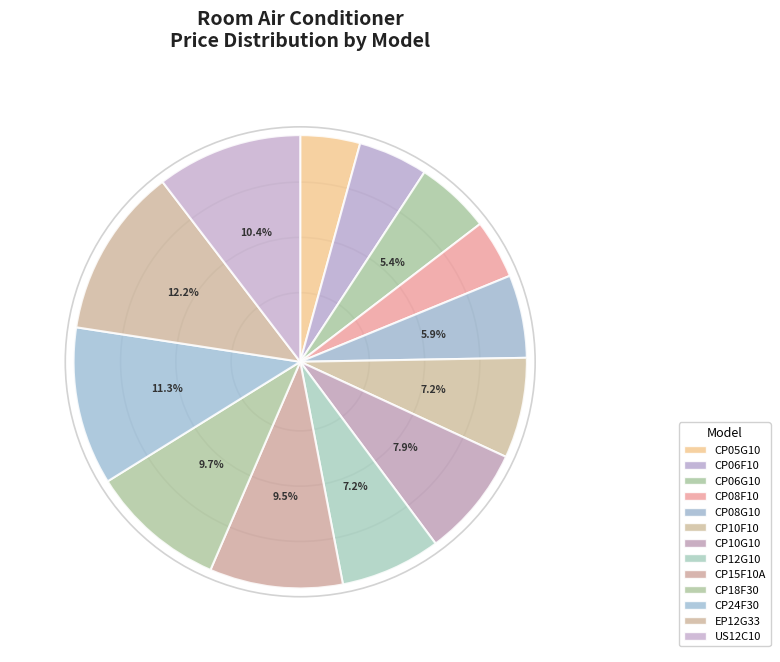

How many segments does this pie chart have?

13